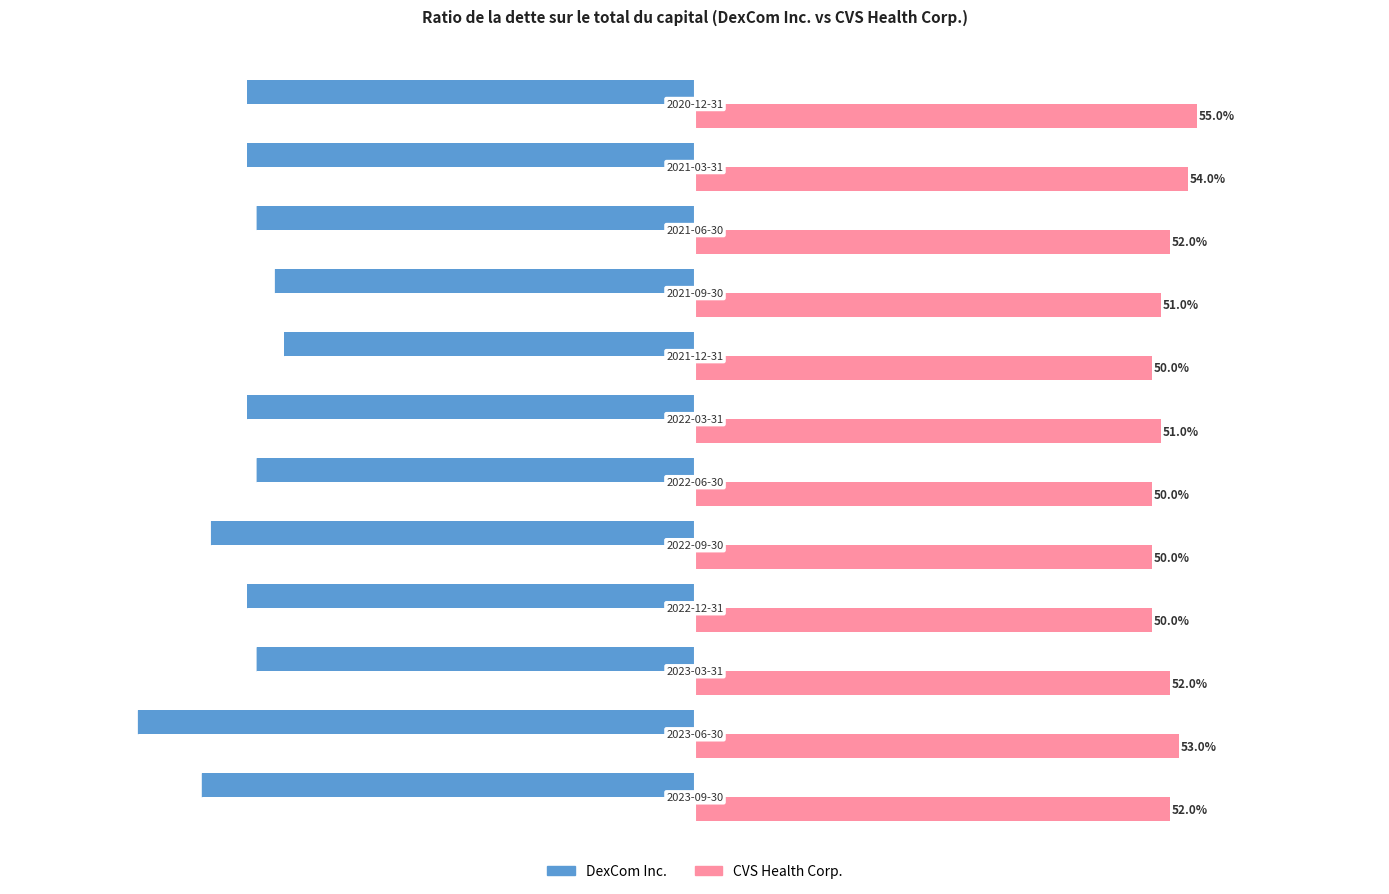

What are all the series names shown in the legend?

DexCom Inc., CVS Health Corp.